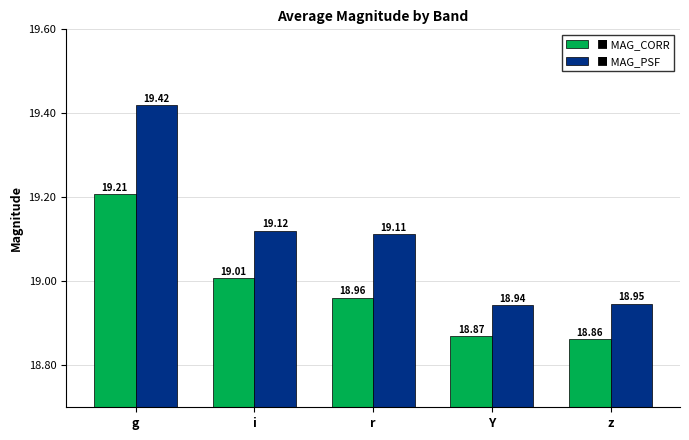

Which label corresponds to the largest value in the chart?

g